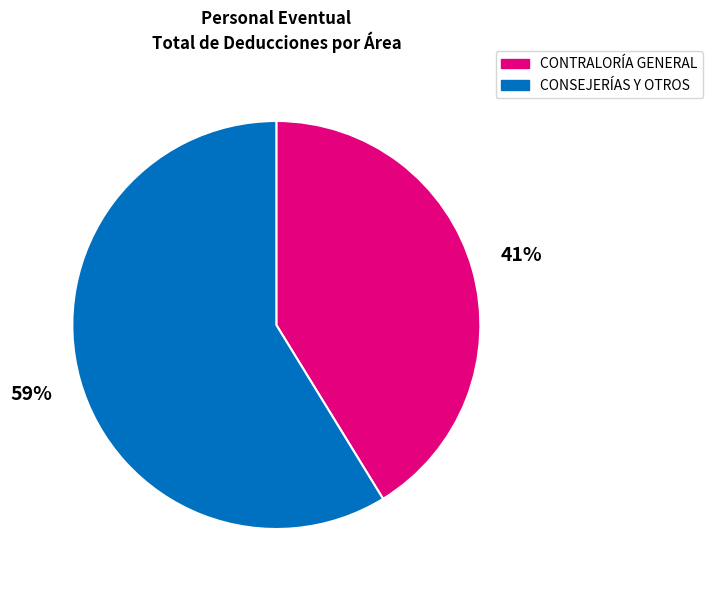

To the nearest percent, what is the difference between the largest and smallest slice percentages?

18%